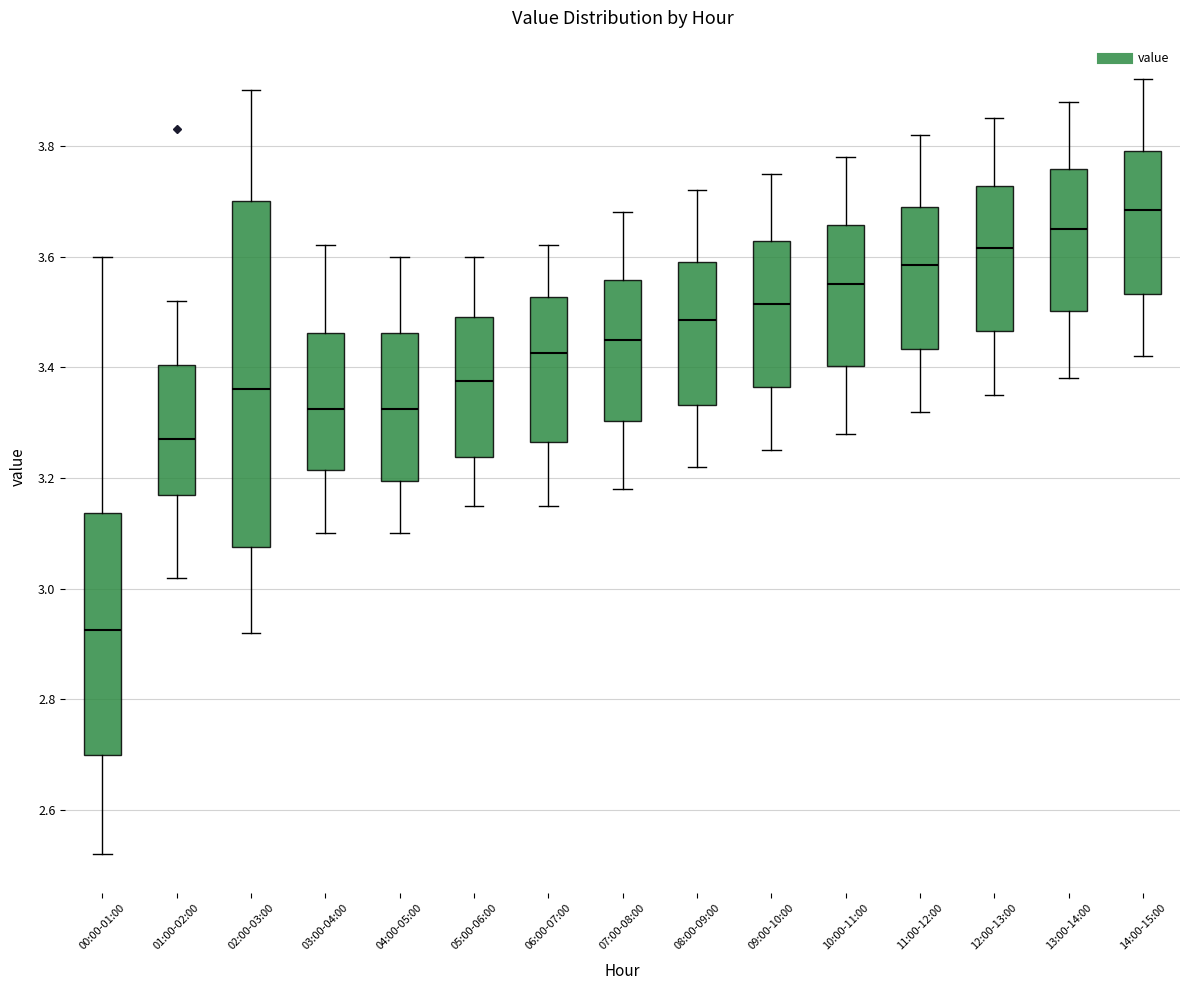

Which box's median line is the highest?

14:00-15:00